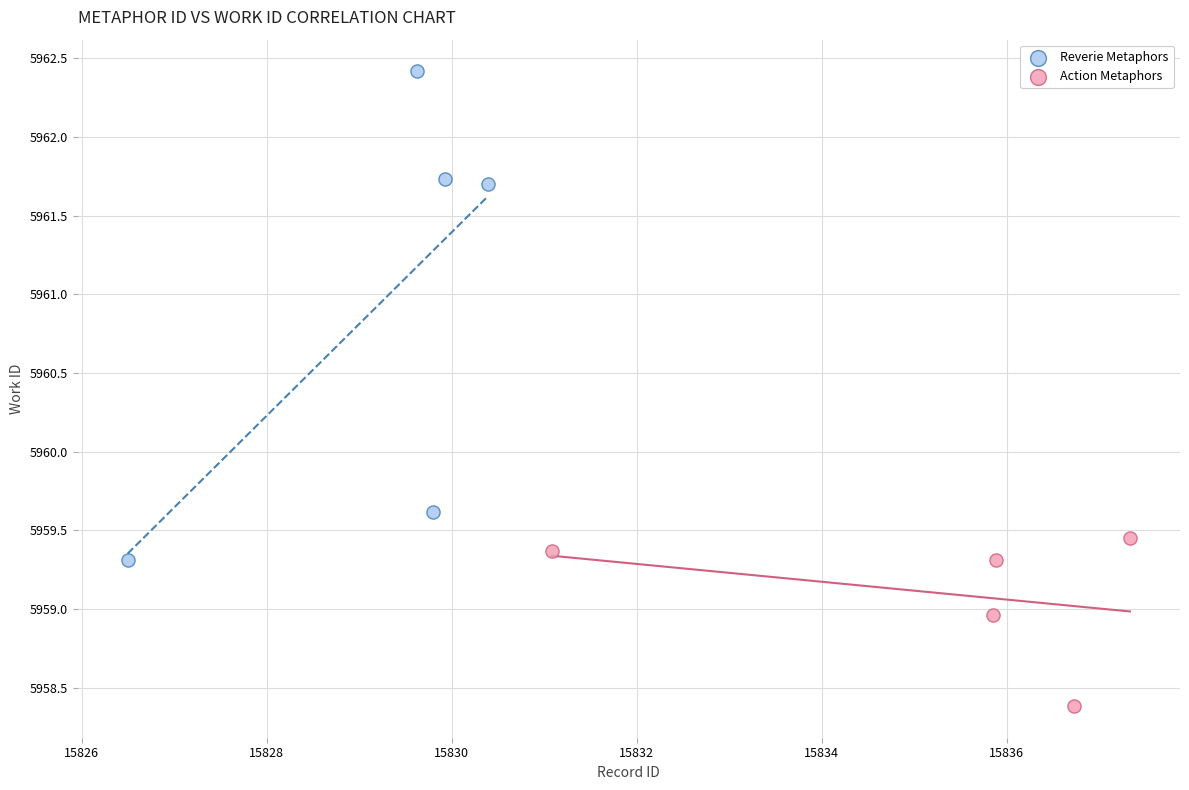

Which series contains the highest Y value?

Reverie Metaphors